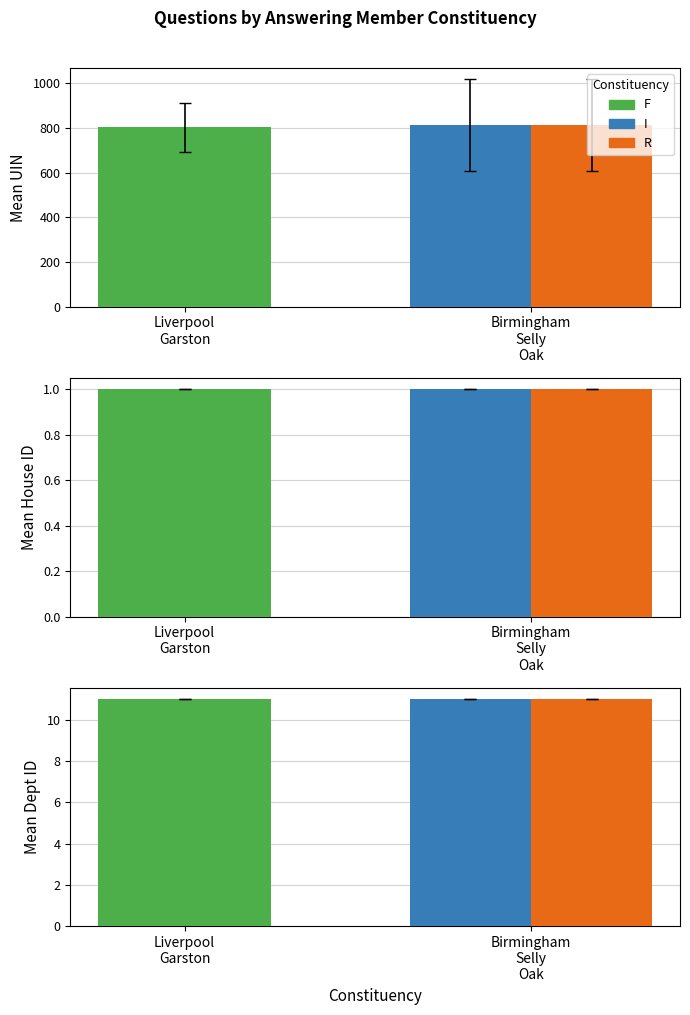

What is the average value of the house id series?

1